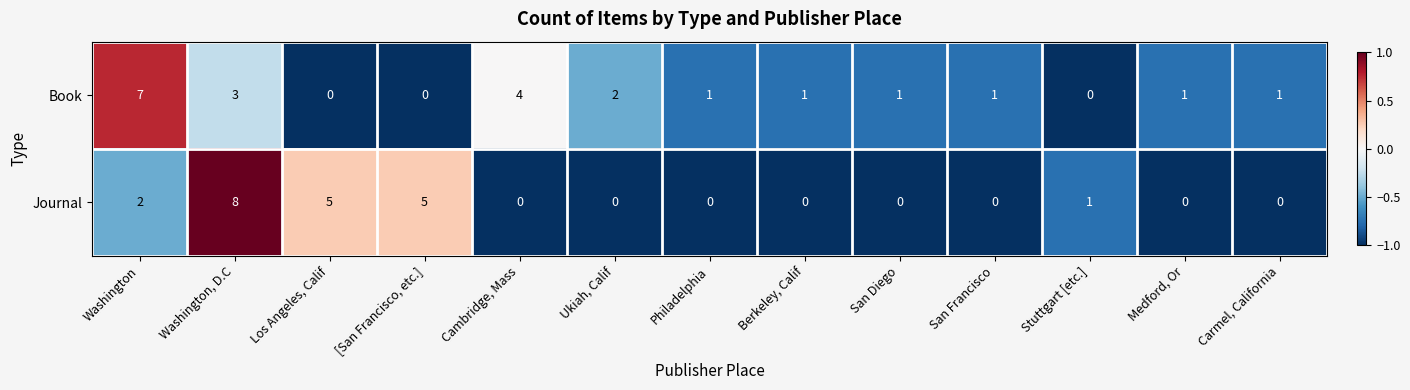

At which label does Book first exceed 1?

Washington